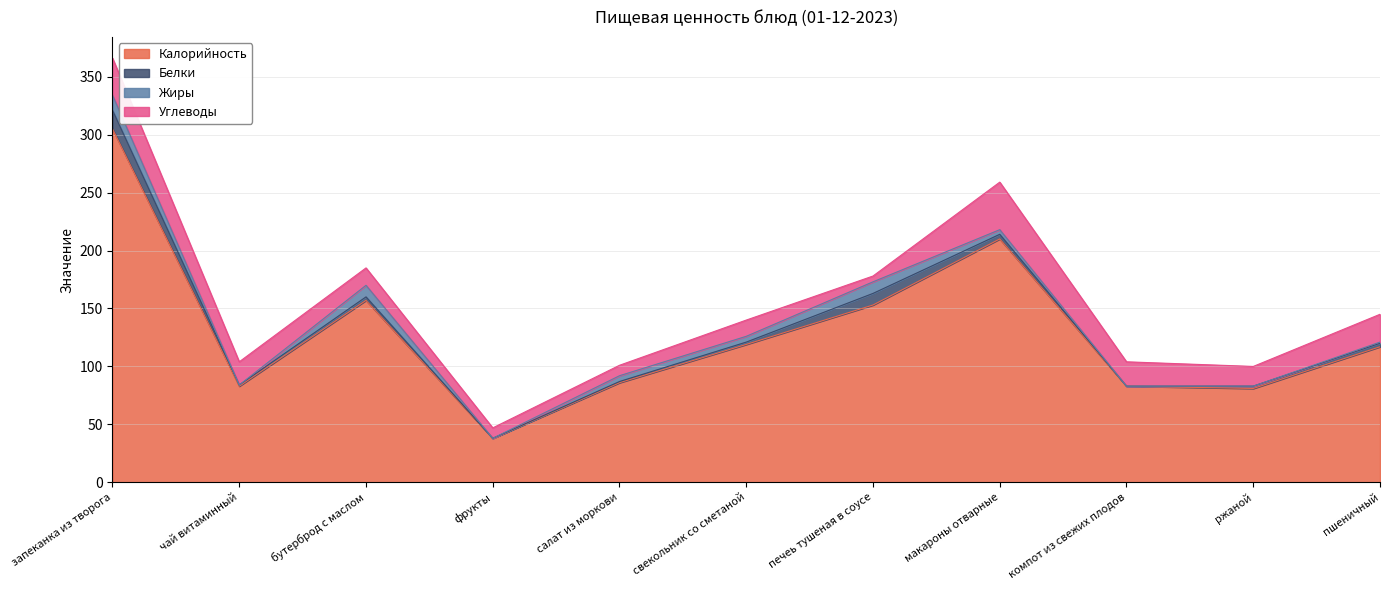

What is the average value of the Углеводы series?

19